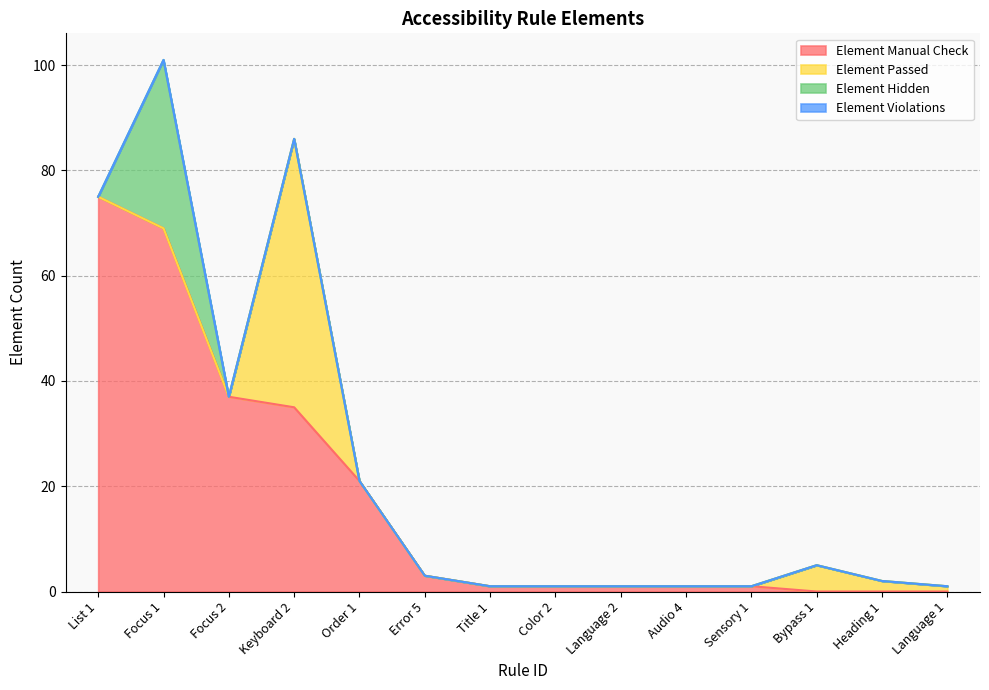

What are all the series names shown in the legend?

Element Manual Check, Element Passed, Element Hidden, Element Violations